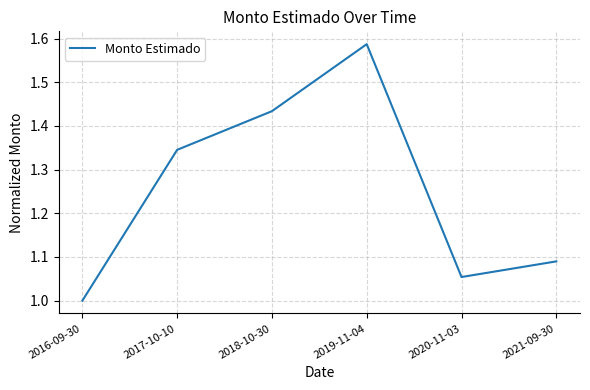

How many interior local valleys (lower than both neighbors) does the data have?

1